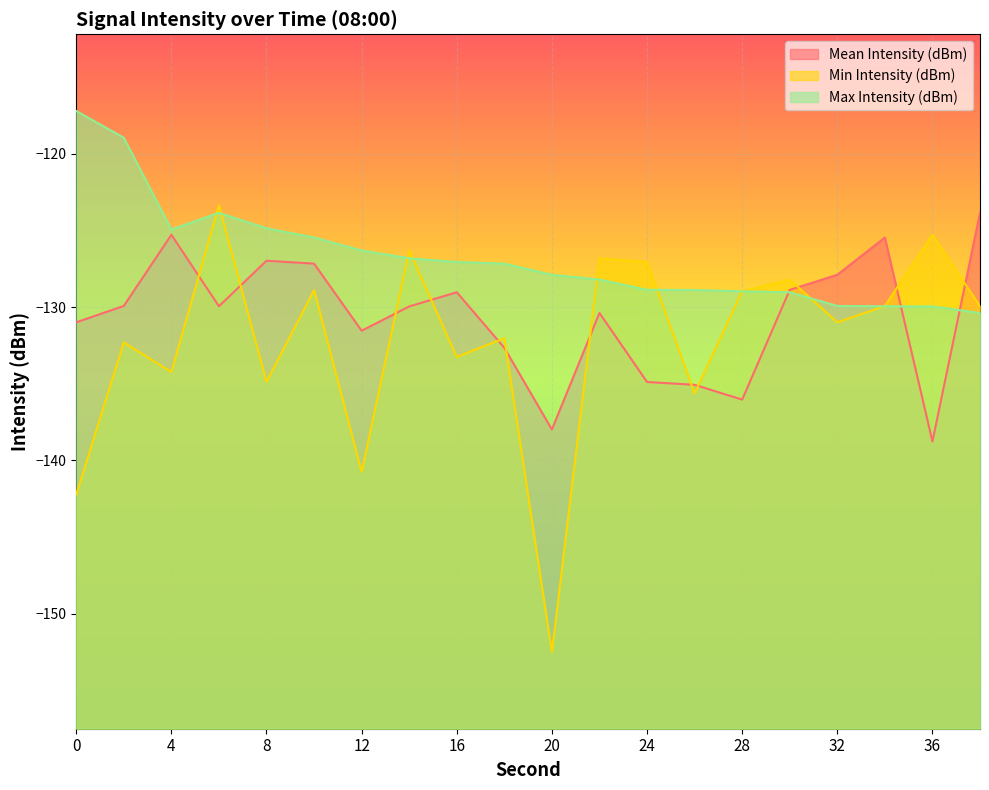

What is the value of the Mean Intensity (dBm) point at the 3rd from the left?

-125.3